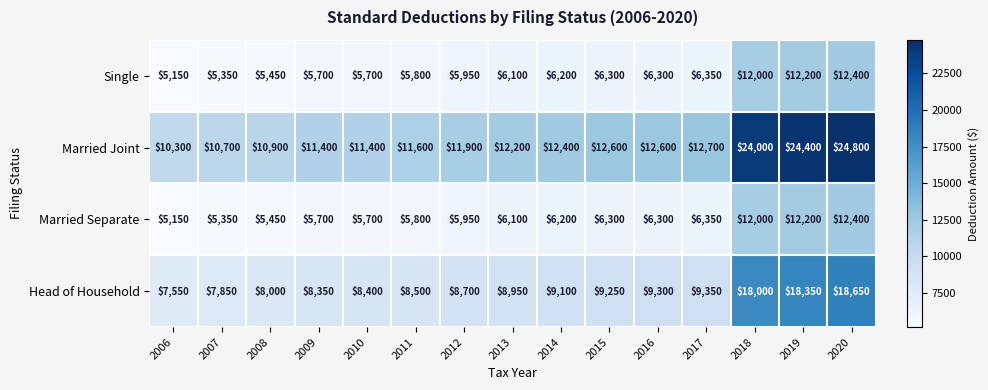

The value of Single at 2016 is 6300. True or false?

True